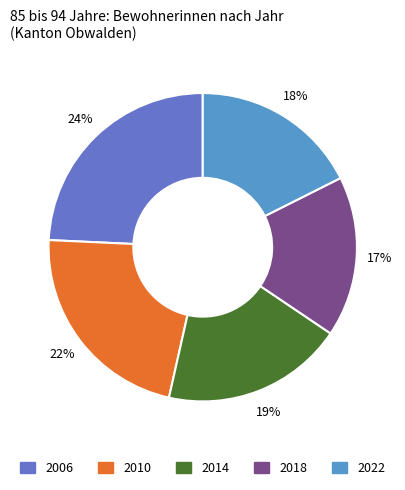

Is there any slice that represents more than half of the pie?

No